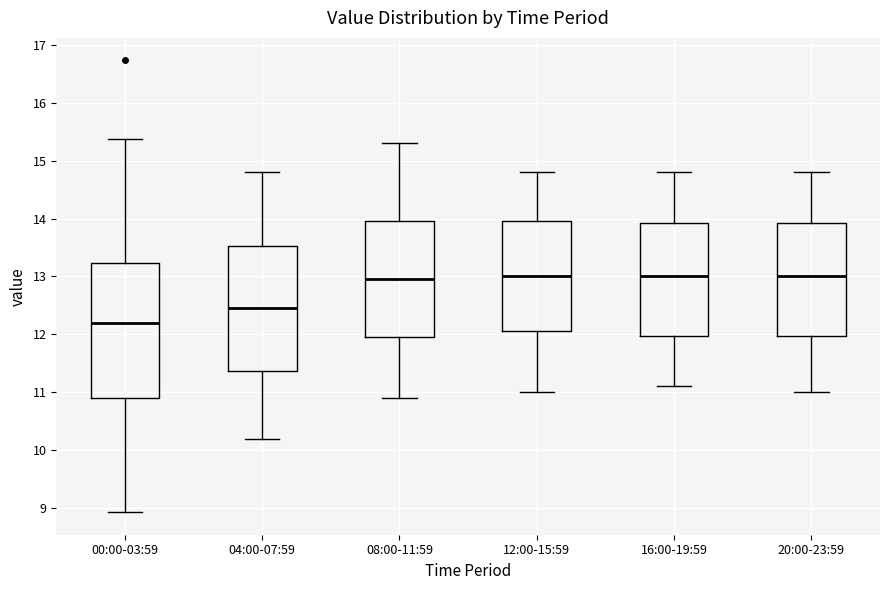

Where does the lower whisker of the box for 16:00-19:59 end on the y-axis? The values are not printed on the chart, so give them approximately, as read against the axis.

11.1